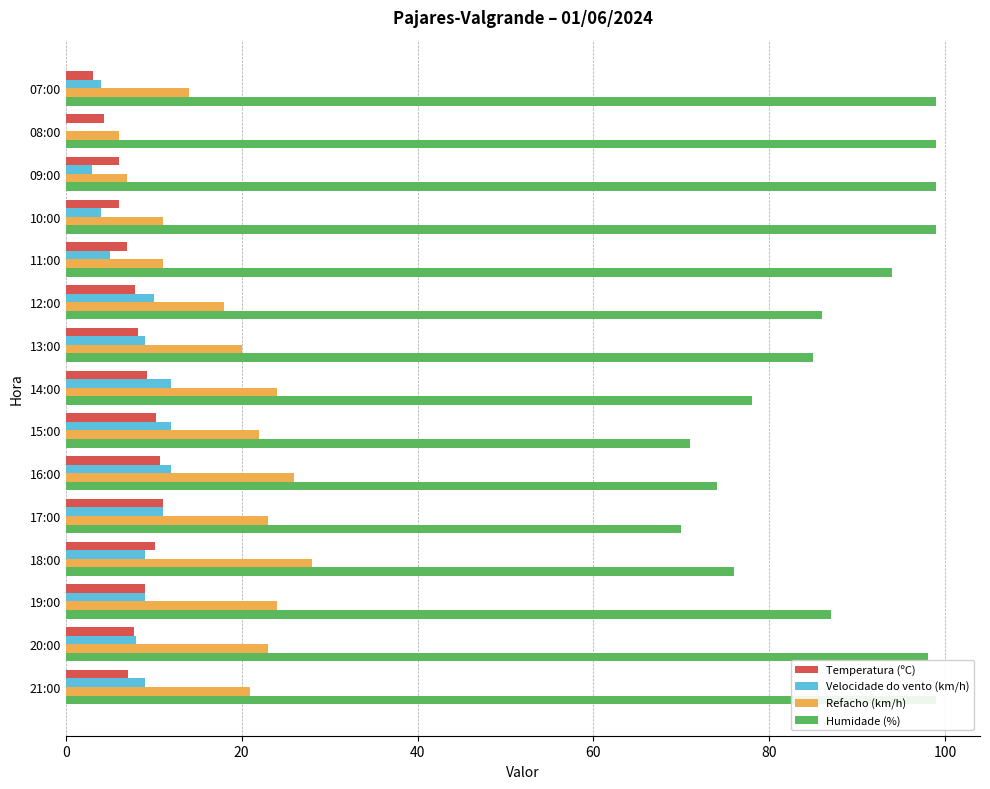

How many groups of bars are there?

15